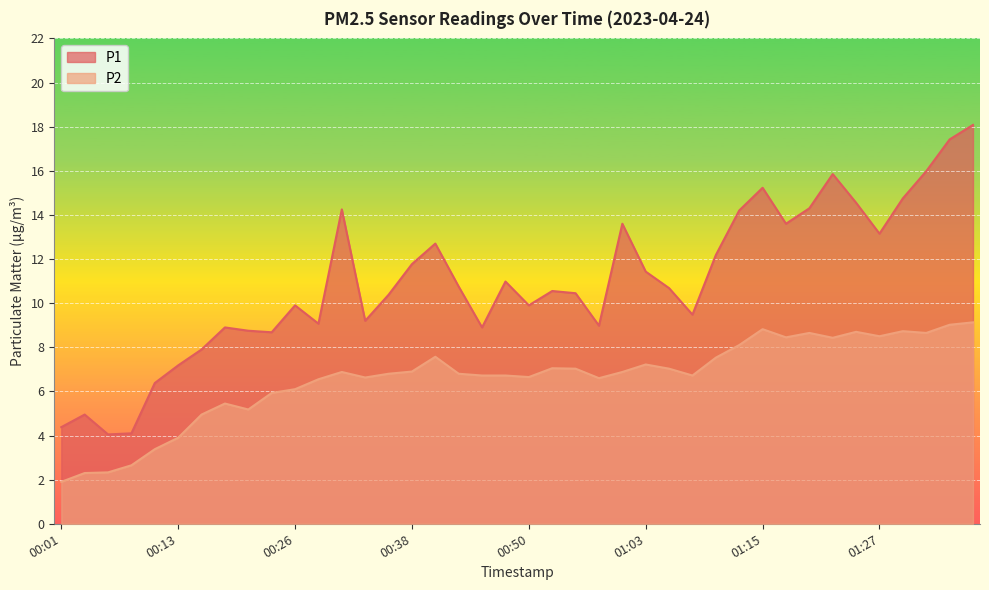

Which series has the widest spread of values?

P1